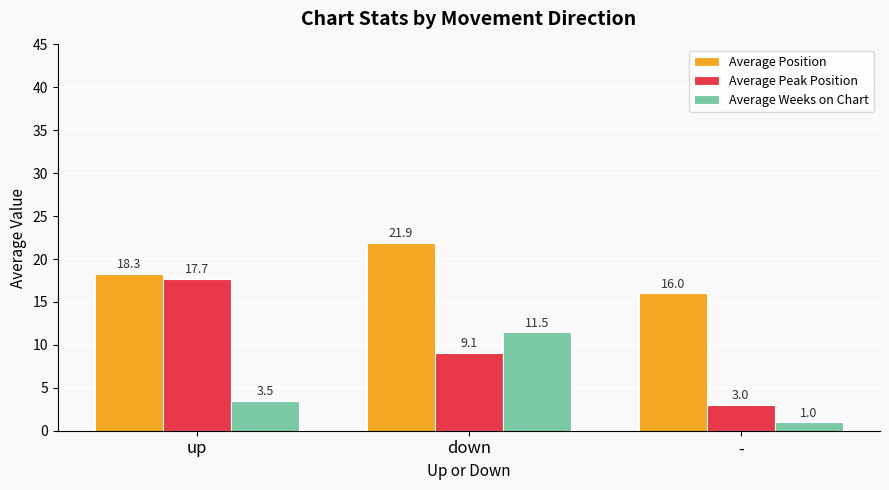

List the series in order of their overall mean, lowest first.

Average Weeks on Chart, Average Peak Position, Average Position